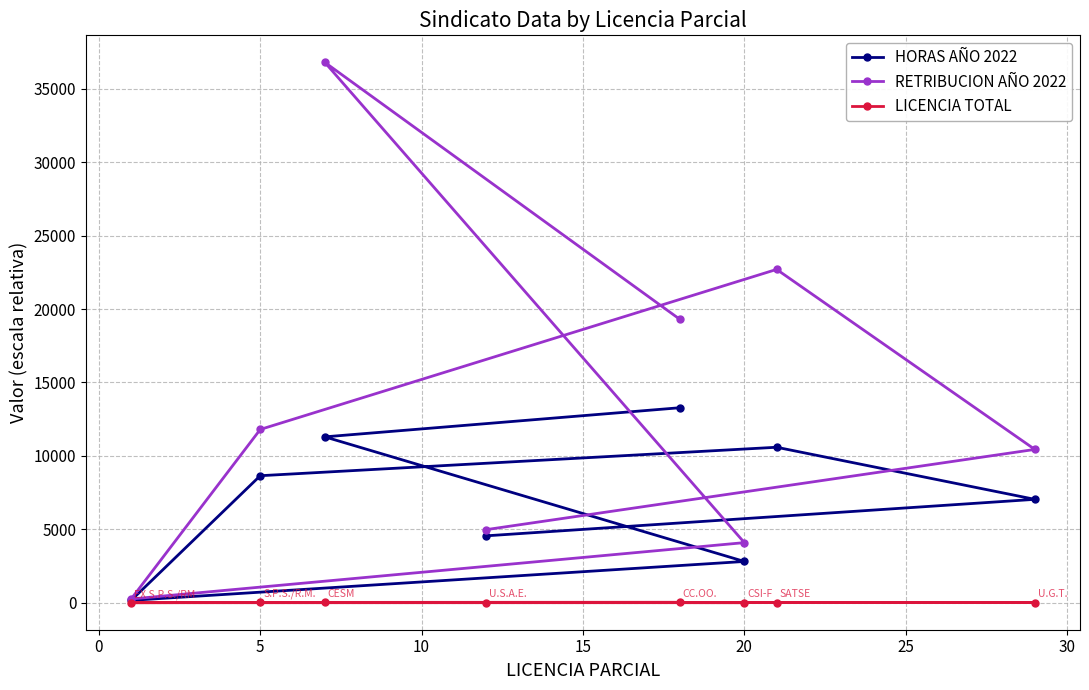

List the series in order of their peak value, lowest first.

LICENCIA TOTAL, HORAS AÑO 2022, RETRIBUCION AÑO 2022